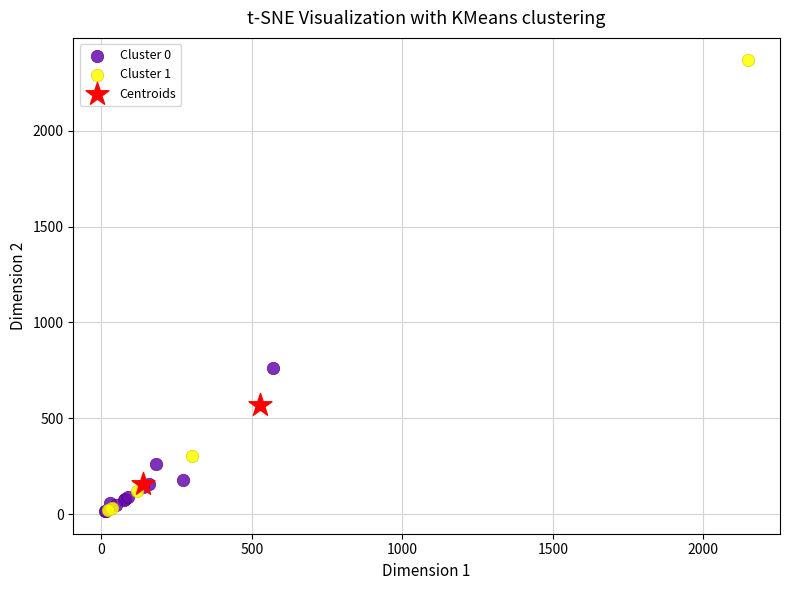

Which series has the largest Y range (max minus min)?

Cluster 1